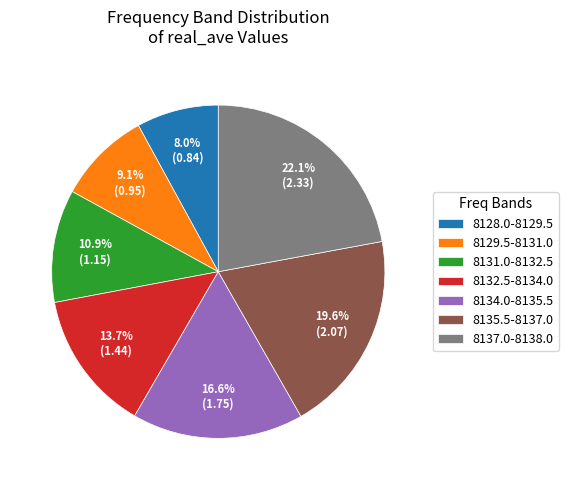

What is the ratio of the value at 8129.5-8131.0 to the value at 8132.5-8134.0?

0.7